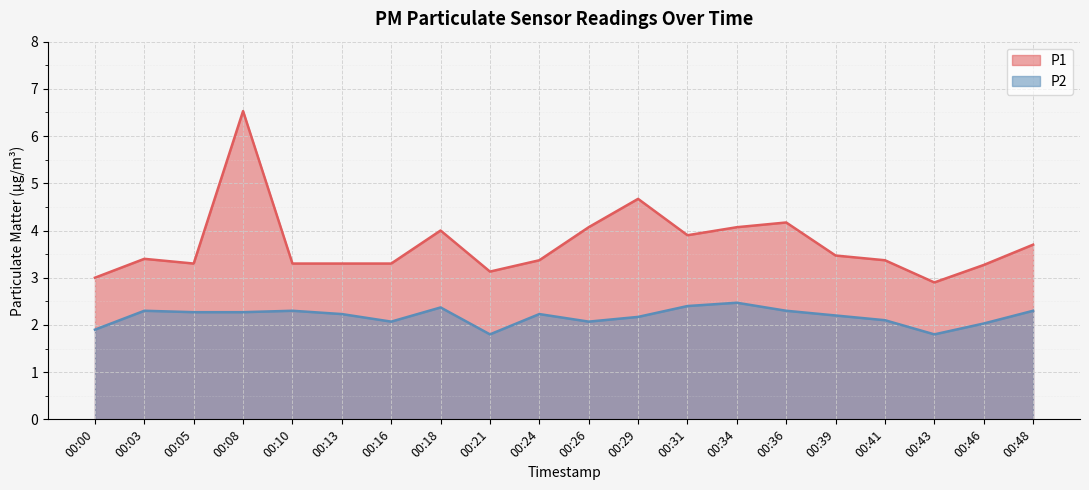

Reading left to right, list all the values displayed in this chart.

P1: 3.0	3.4	3.3	6.5	3.3	3.3	3.3	4.0	3.1	3.4	4.1	4.7	3.9	4.1	4.2	3.5	3.4	2.9	3.3	3.7
P2: 1.9	2.3	2.3	2.3	2.3	2.2	2.1	2.4	1.8	2.2	2.1	2.2	2.4	2.5	2.3	2.2	2.1	1.8	2.0	2.3